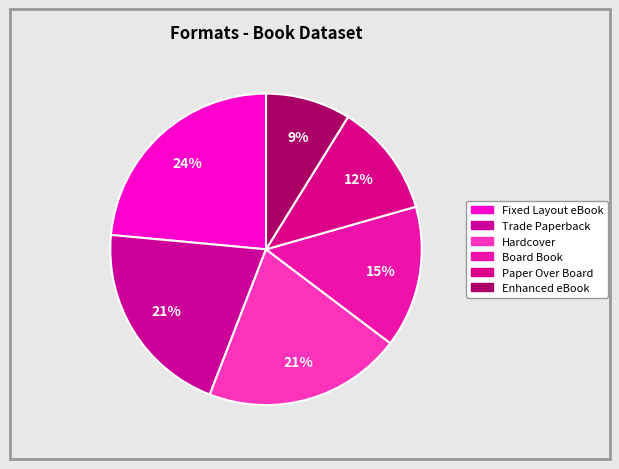

Count the number of slices in the pie.

6